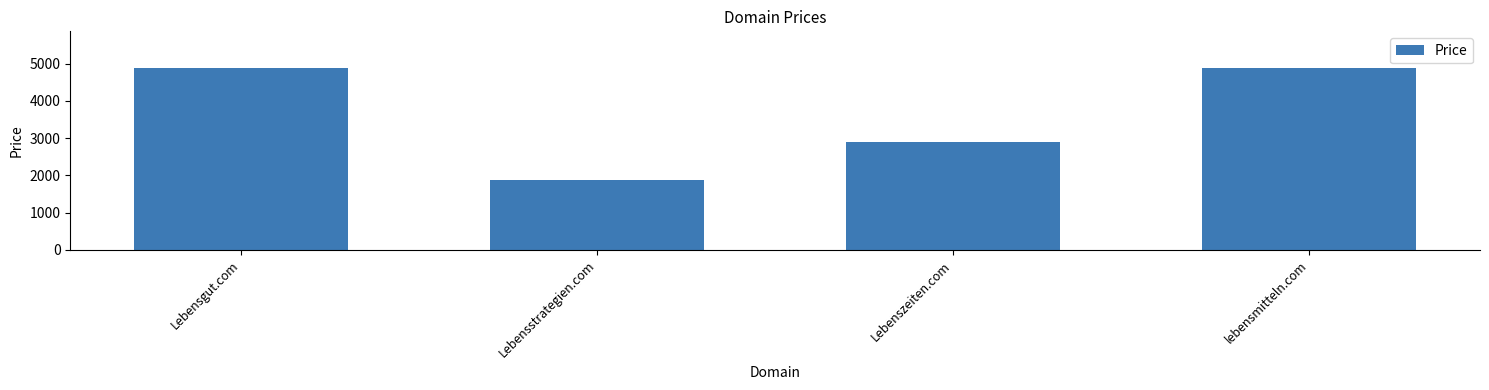

Reading left to right, list all the values displayed in this chart.

4888	1888	2888	4888